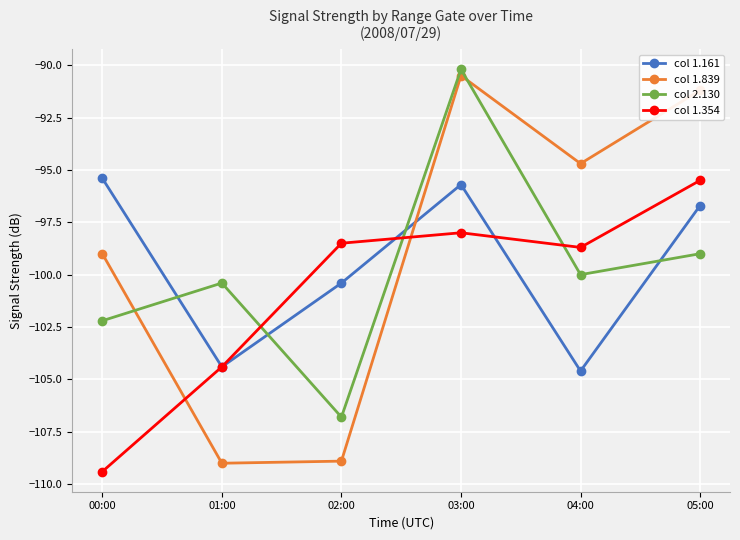

What position from the left is 02:00?

3